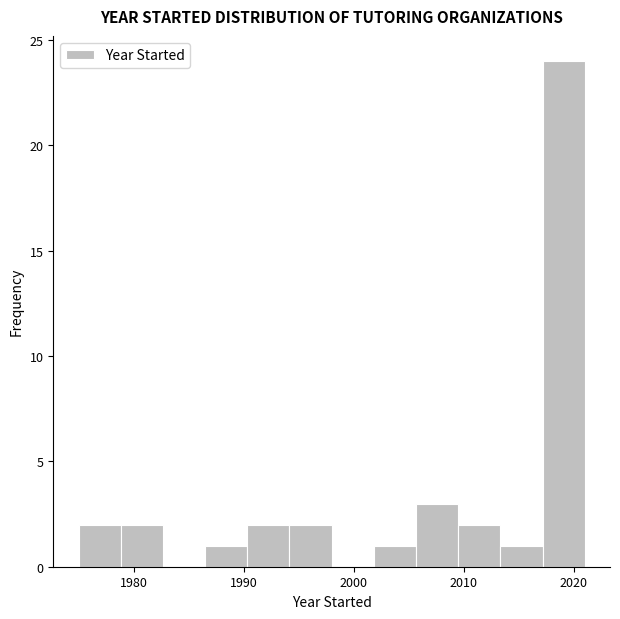

Read against the x-axis, roughly where is the centre of the tallest bar?

2019